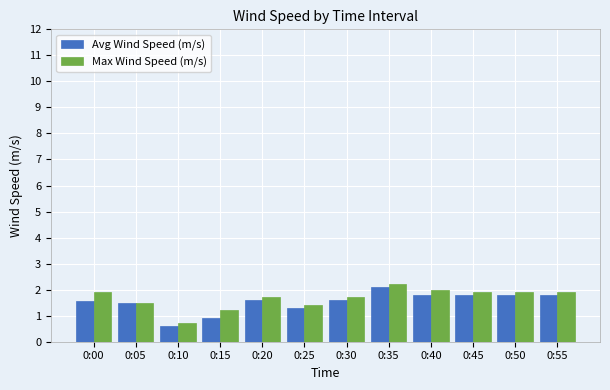

Rank the series at 0:50 from highest to lowest value.

Max Wind Speed (m/s), Avg Wind Speed (m/s)